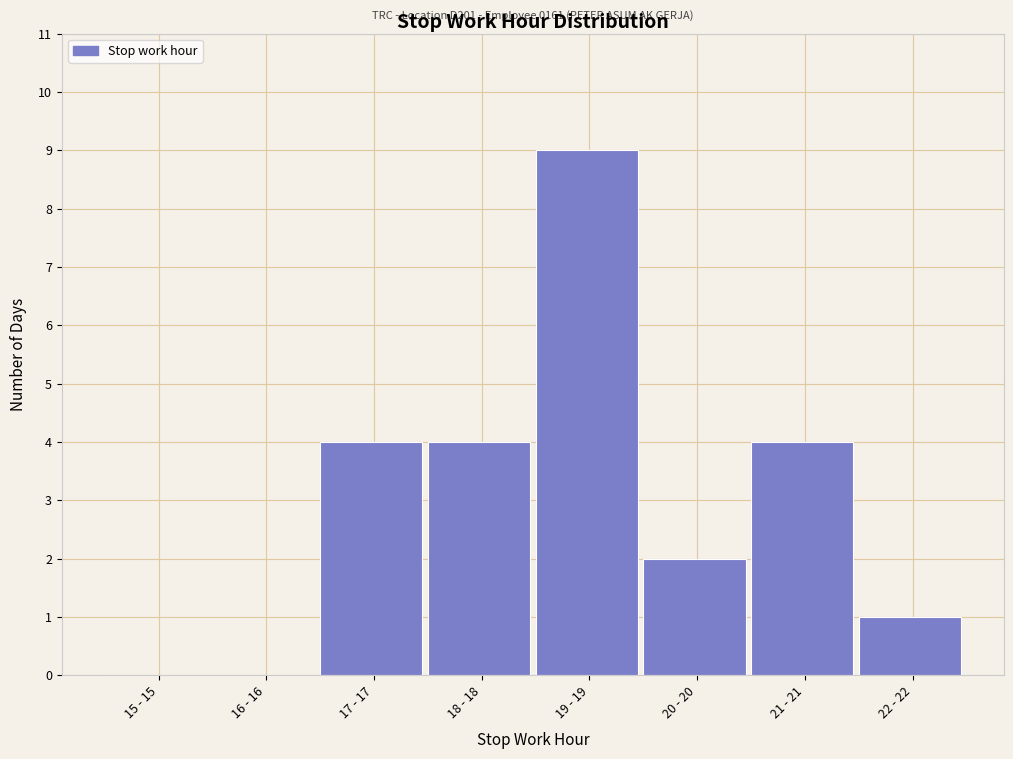

Reading right to left, list all the values displayed in this chart.

22 - 22=1	21 - 21=4	20 - 20=2	19 - 19=9	18 - 18=4	17 - 17=4	16 - 16=0	15 - 15=0